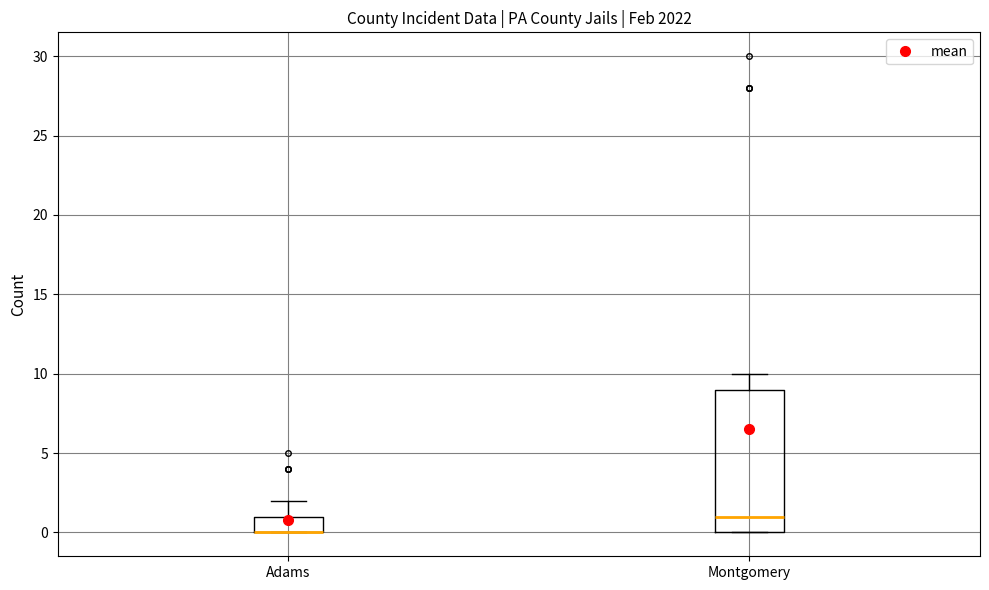

Which box is the tallest, from its lower edge to its upper edge?

Montgomery